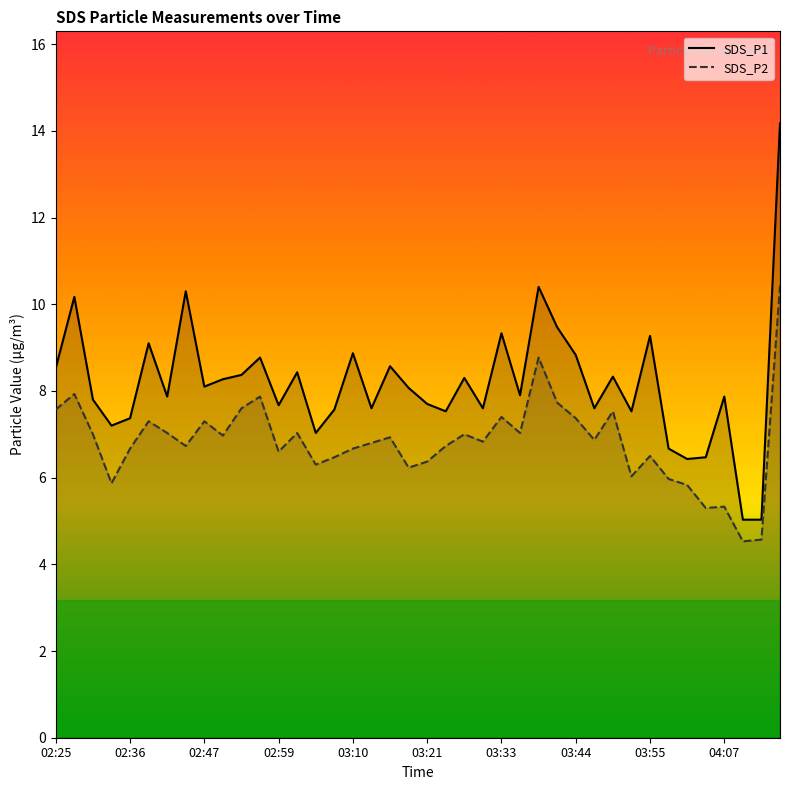

What is the spread (max minus min) of values at 03:55?

2.8